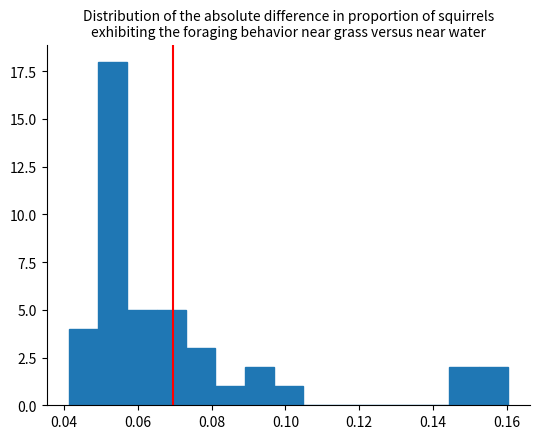

Around what value on the x-axis is the tallest bar? Give the approximate position of its centre, as read against the axis.

0.054